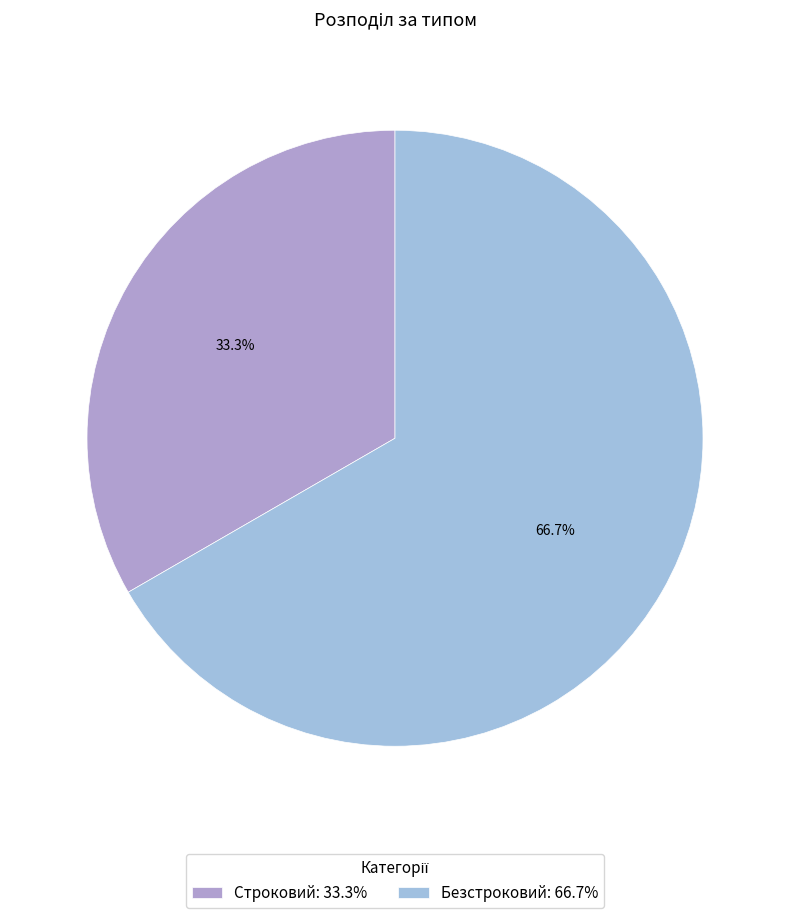

To the nearest percent, what is the combined percentage of Строковий and Безстроковий?

100%